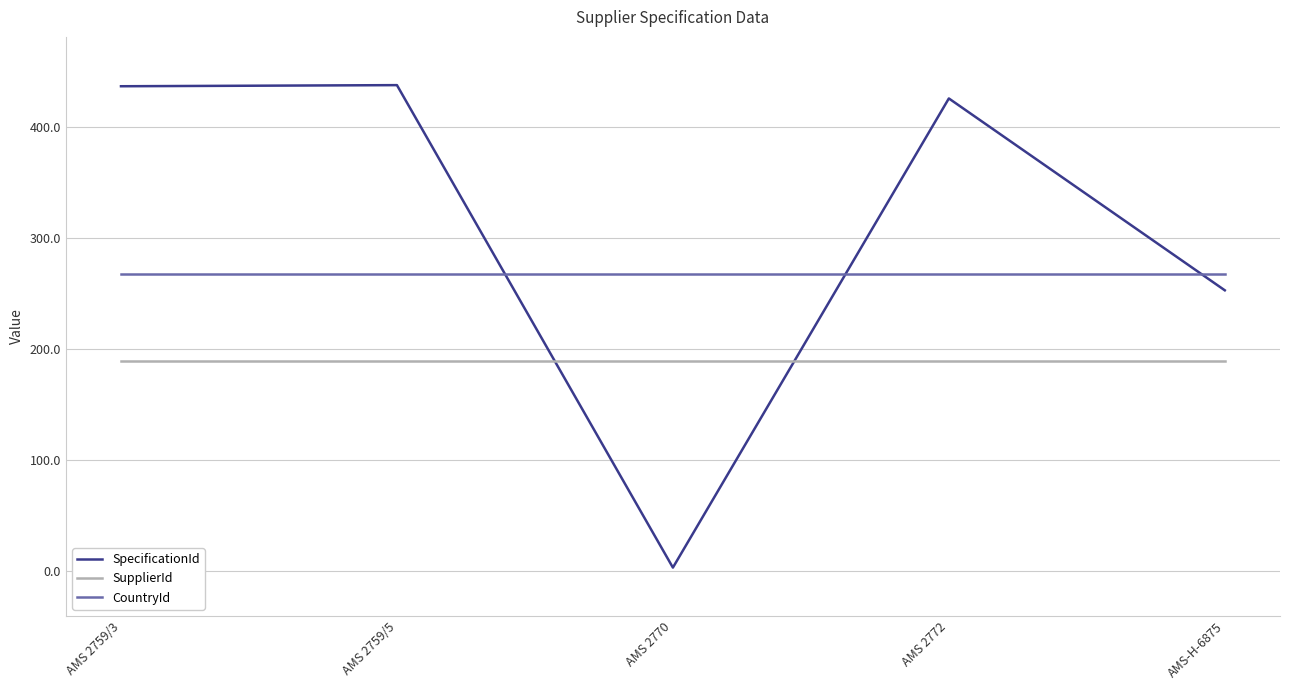

How many lines are shown in the chart?

3